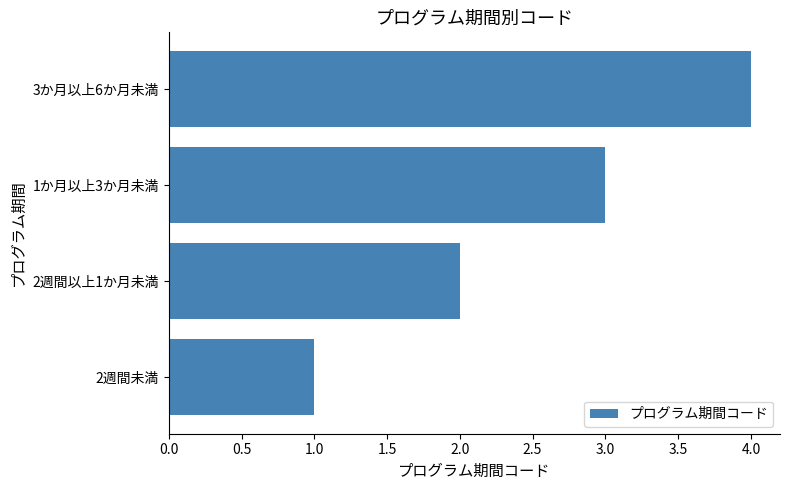

What is the difference between the maximum and minimum values?

3